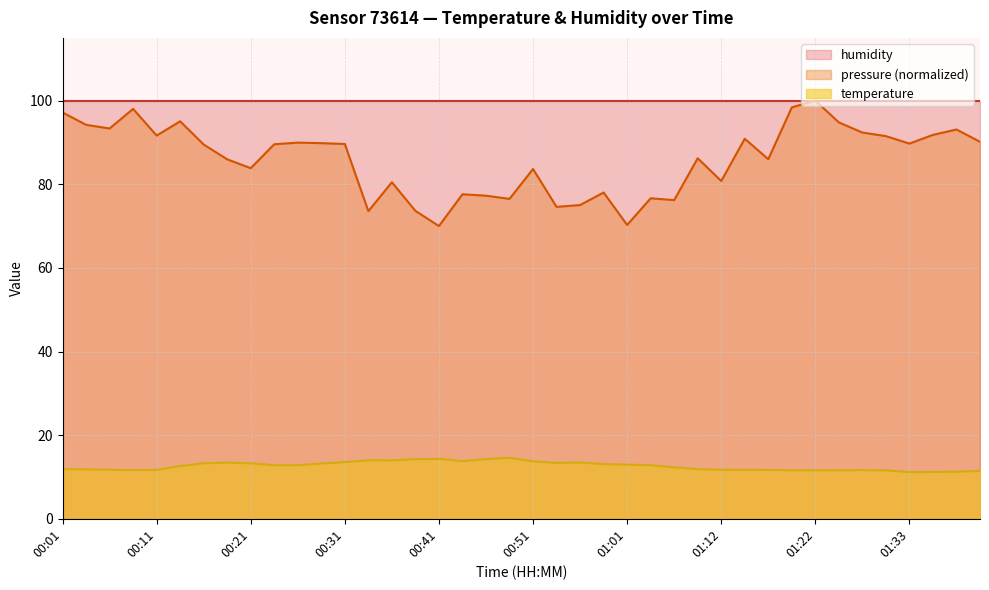

How many points are higher than both their immediate neighbors (excluding endpoints)?

7